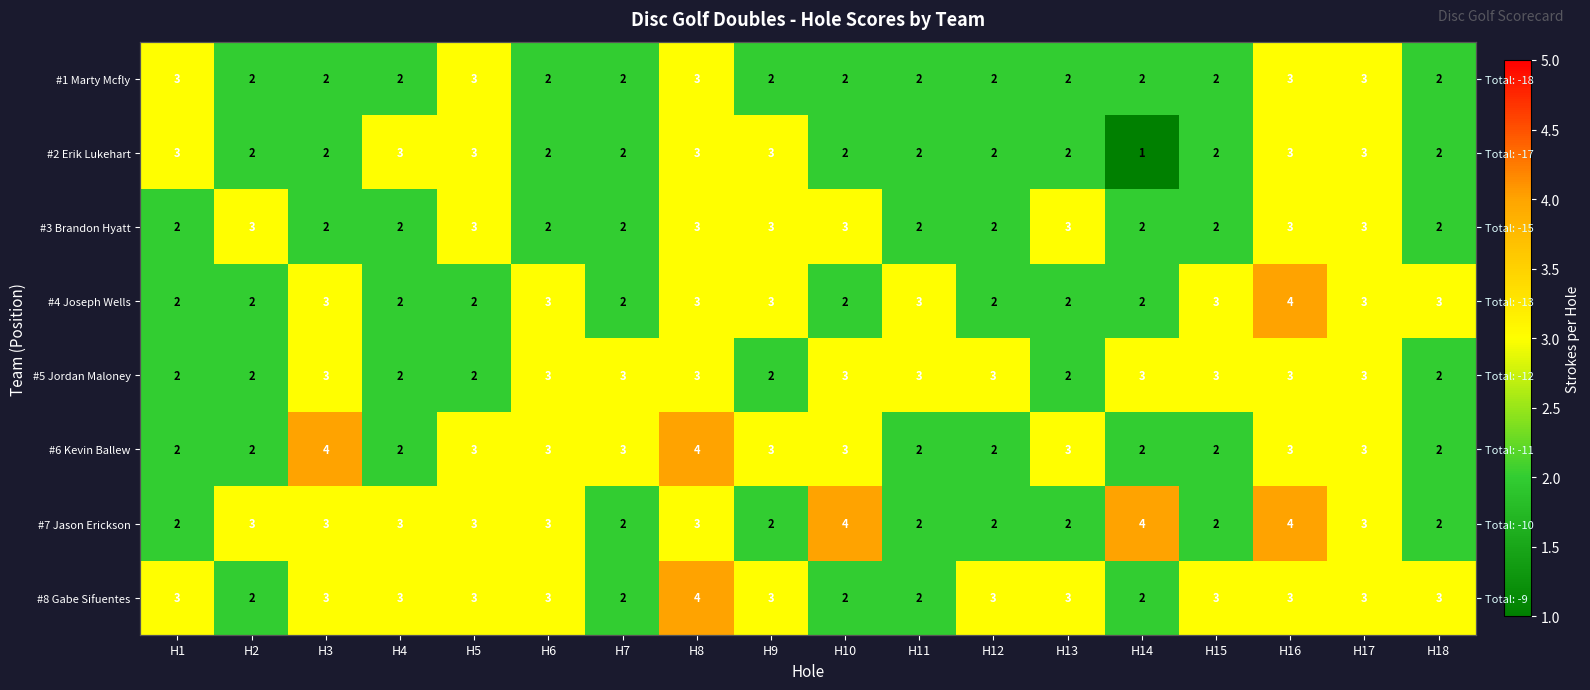

What is the approximate value of #2 Erik Lukehart at H14?

1